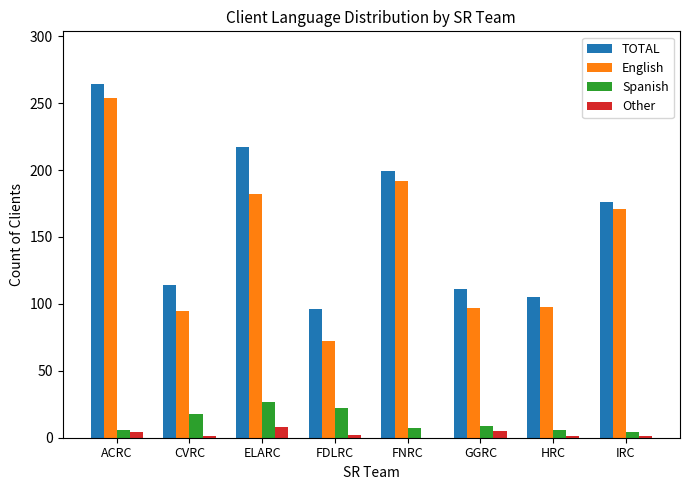

What is the sum of all Spanish values?

99